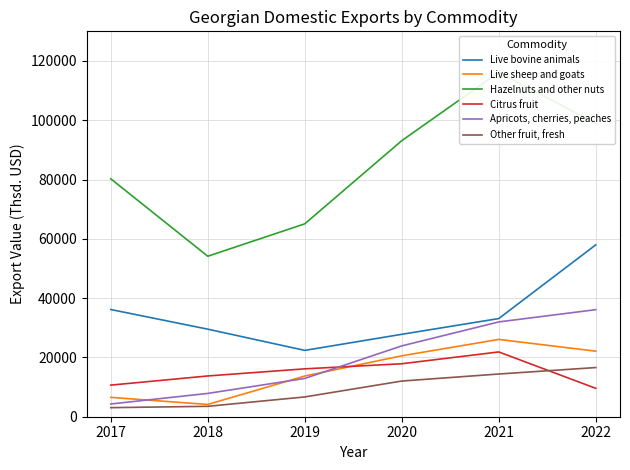

At how many categories does at least one series exceed 68372?

4